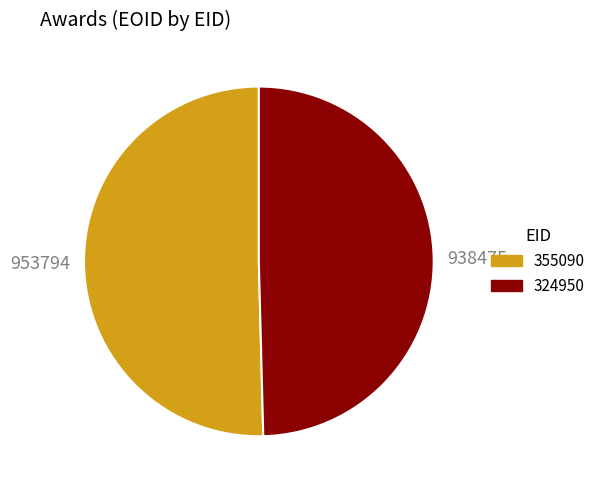

Which has a higher value, 938475 or 953794?

953794